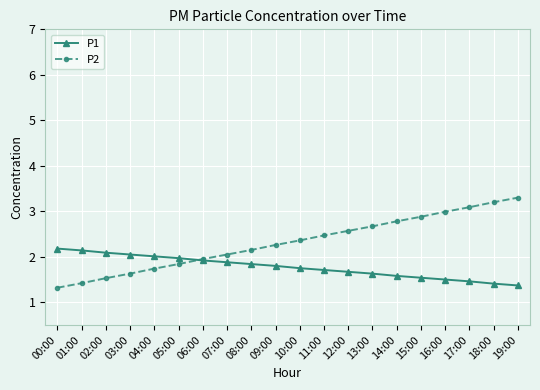

Which series has the widest spread of values?

P2